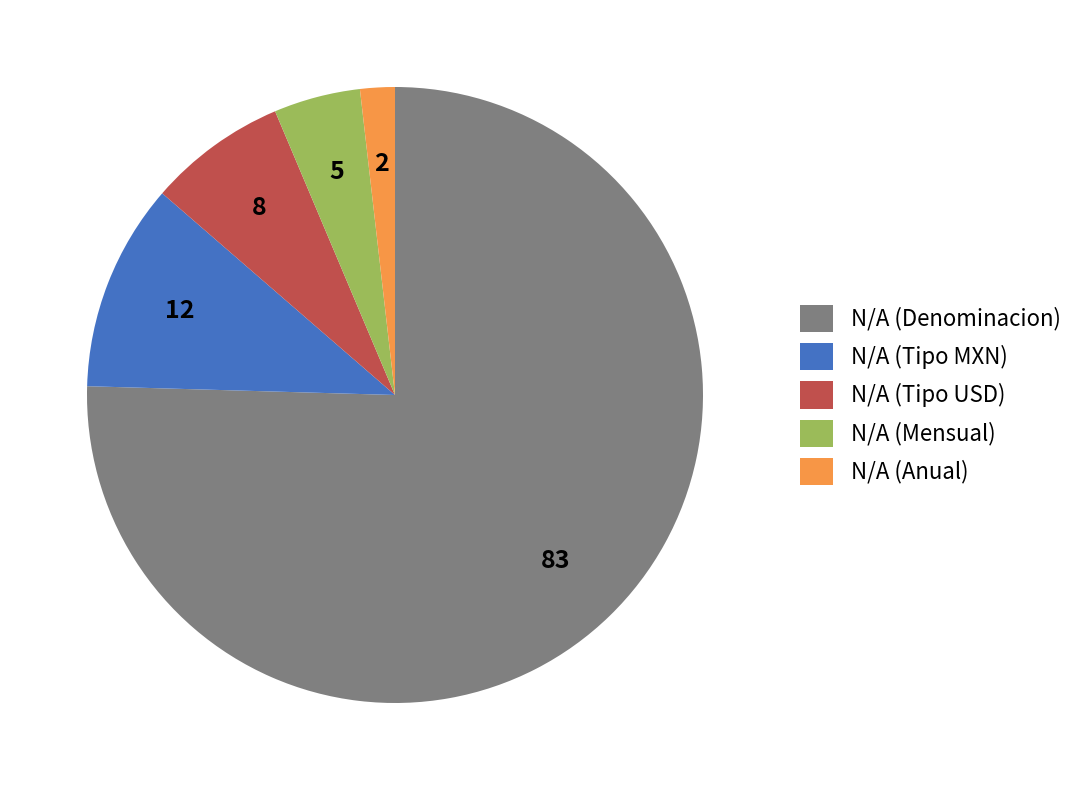

Which has a higher value, N/A (Mensual) or N/A (Tipo MXN)?

N/A (Tipo MXN)